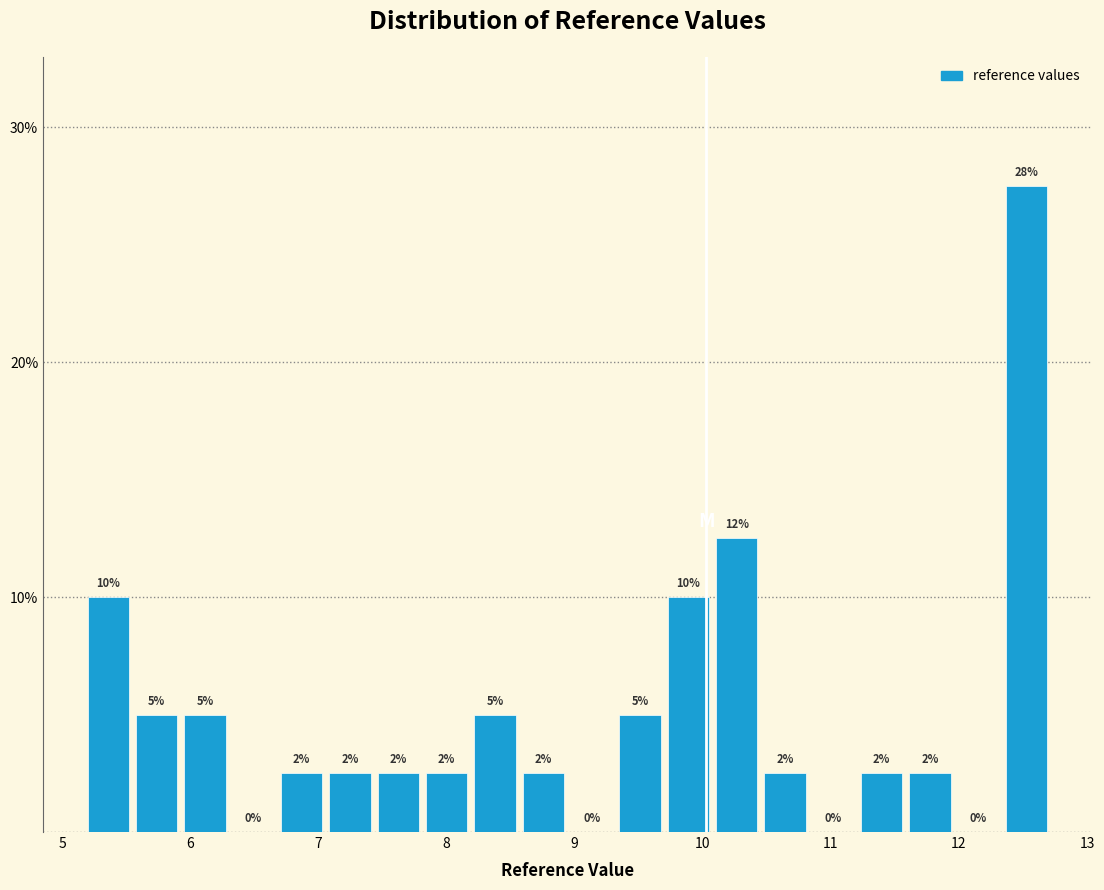

Around what value on the x-axis is the tallest bar? Give the approximate position of its centre, as read against the axis.

12.5